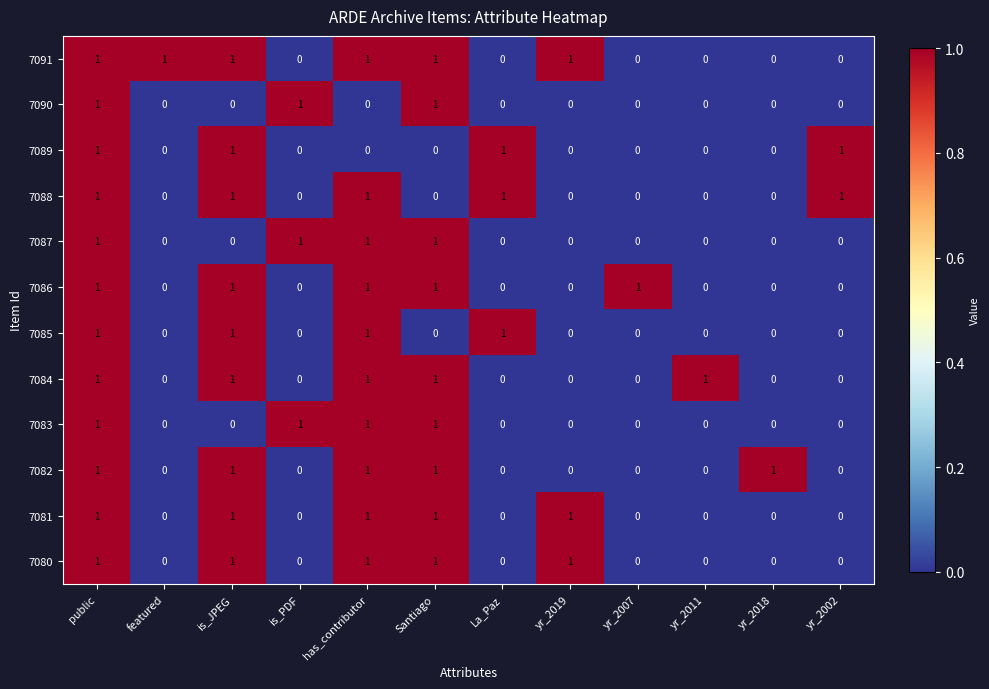

How many categories are shown in the chart?

12